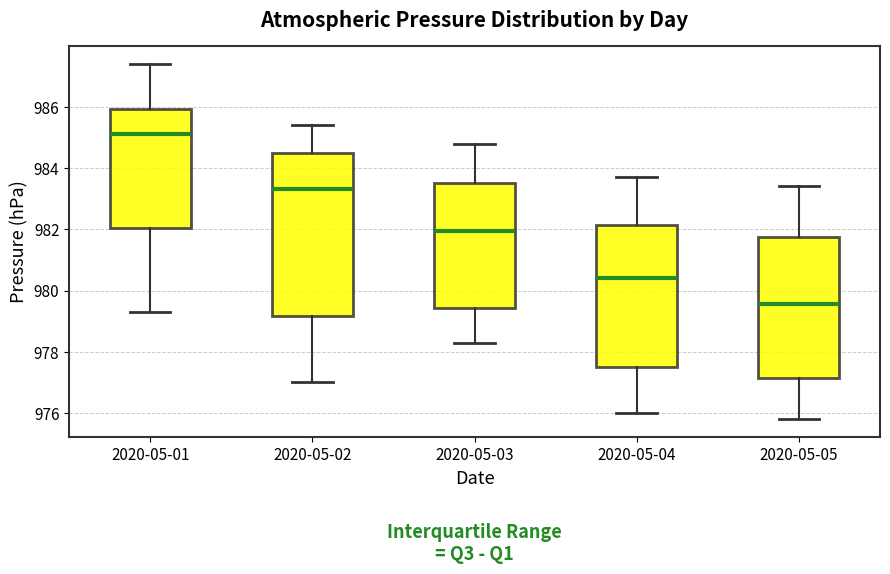

Where does the upper whisker of the box for 2020-05-02 end on the y-axis? The values are not printed on the chart, so give them approximately, as read against the axis.

985.4